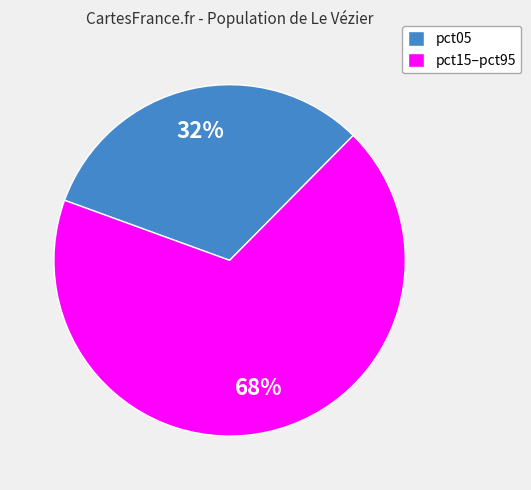

Is there any slice that represents more than half of the pie?

Yes